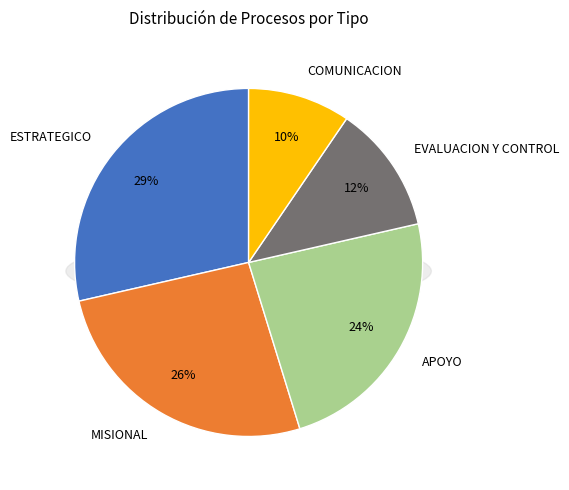

Is there any slice that represents more than half of the pie?

No